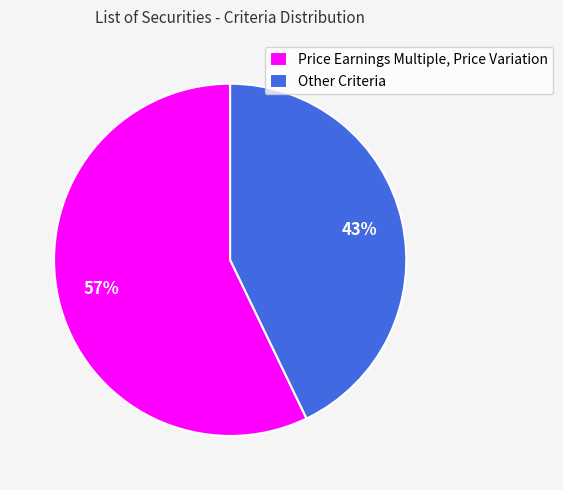

The Price Earnings Multiple, Price Variation slice represents 57% of the pie. True or false?

True